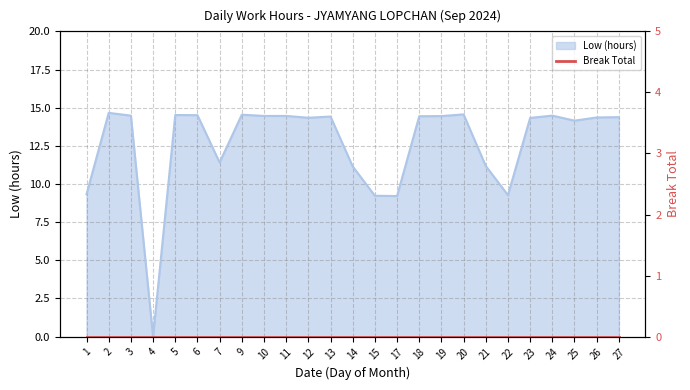

Reading left to right, what are all the values shown in this chart?

1=9.3	2=14.7	3=14.5	4=0.0	5=14.5	6=14.5	7=11.4	9=14.5	10=14.5	11=14.5	12=14.3	13=14.4	14=11.2	15=9.2	17=9.2	18=14.4	19=14.4	20=14.6	21=11.2	22=9.3	23=14.3	24=14.5	25=14.2	26=14.4	27=14.4